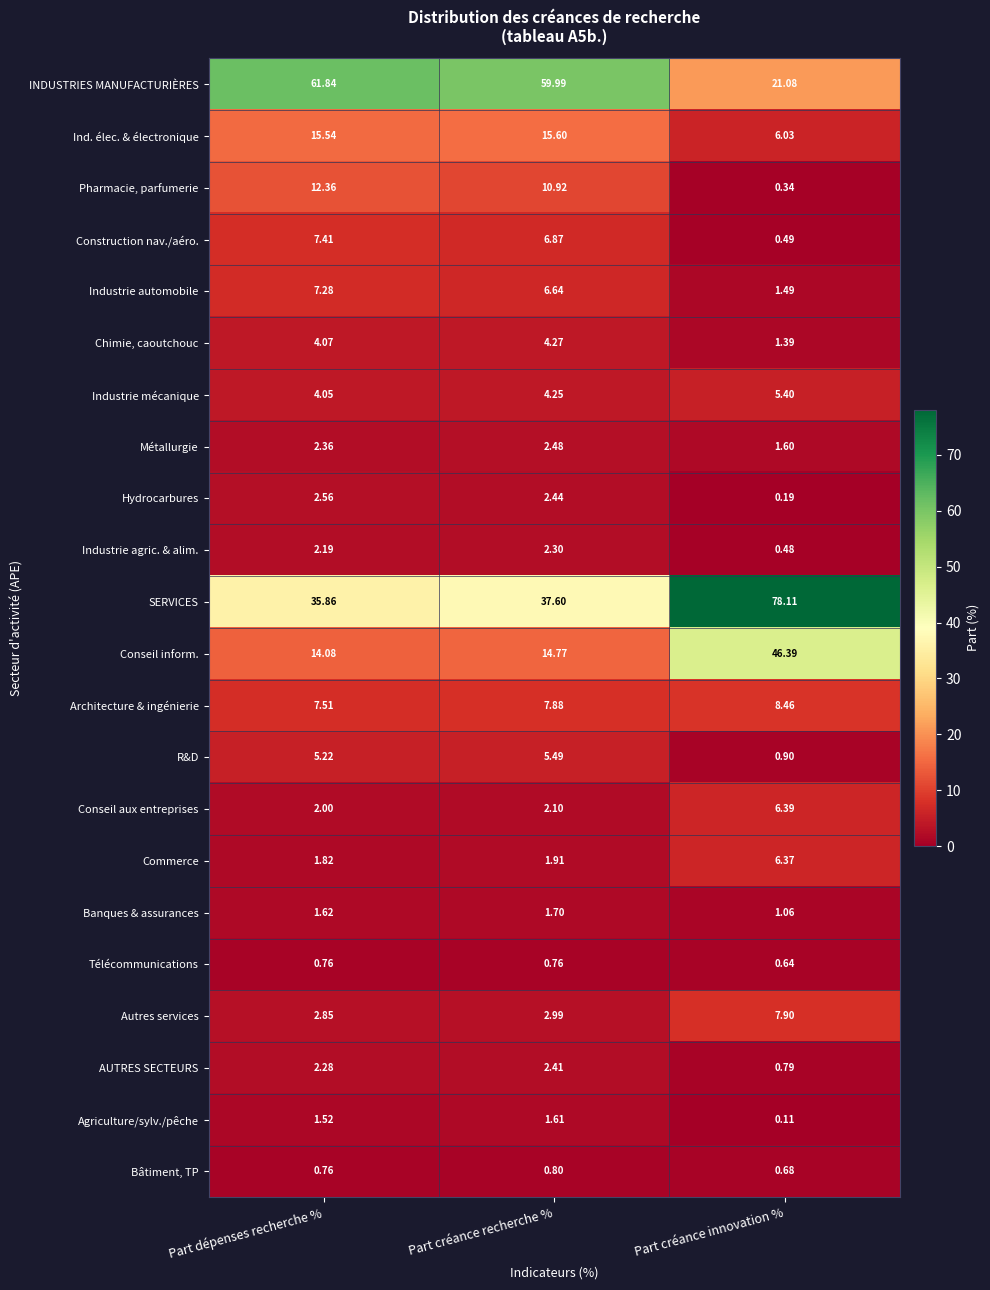

How many values in the Agriculture/sylv./pêche series are below 1?

1